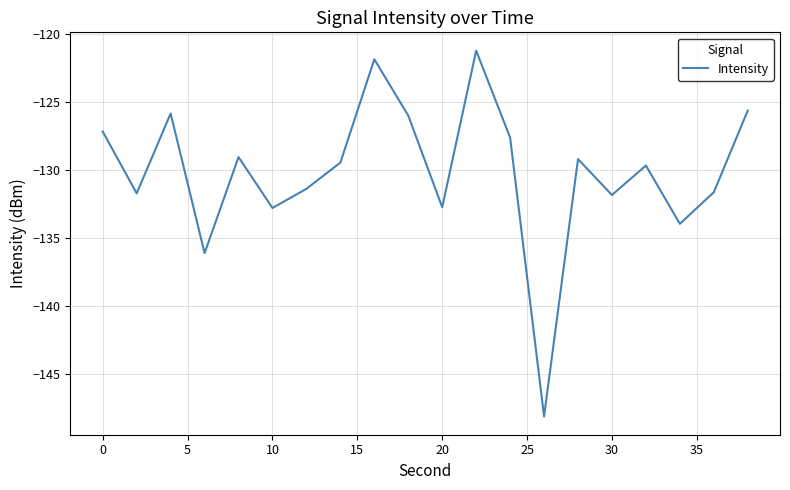

What is the difference between the maximum and minimum values?

26.9